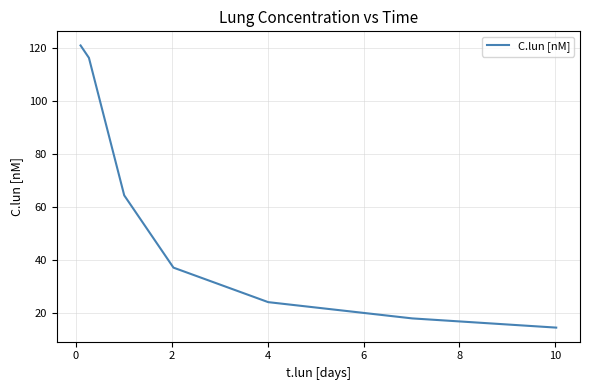

What is the sum of all values?

394.9